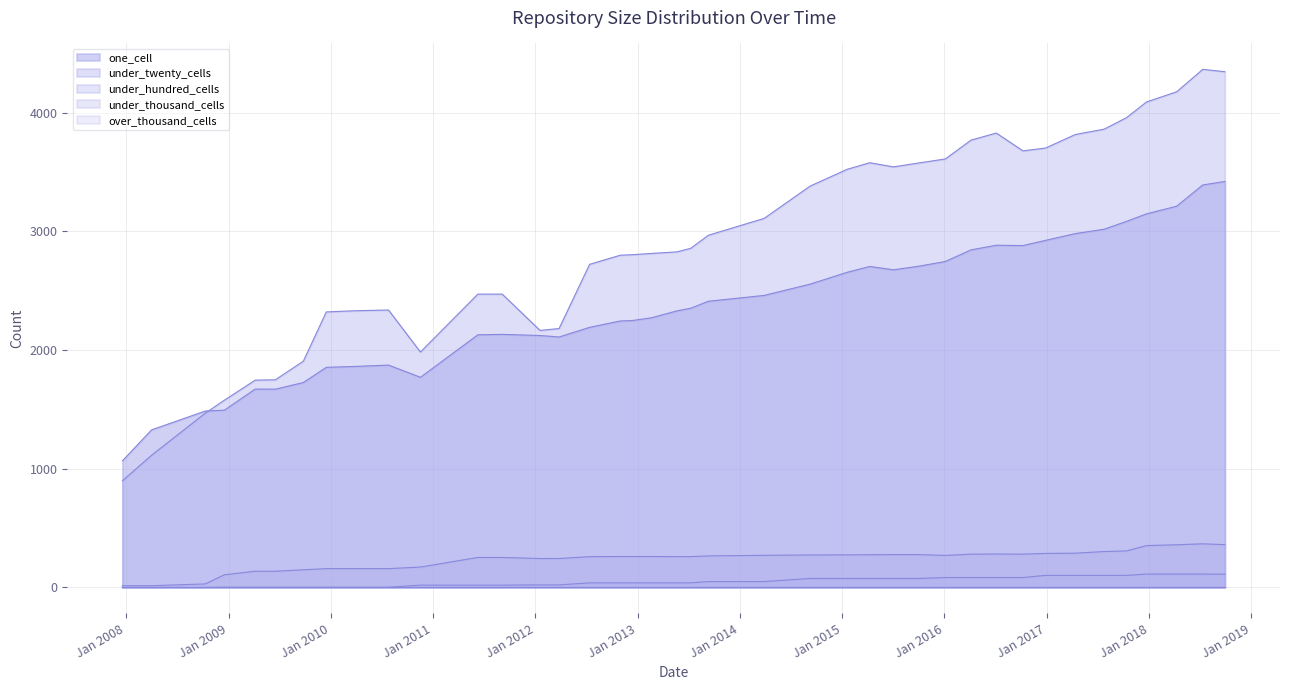

Is it true that under_twenty_cells equals 3832 at 2013-07-09?

False